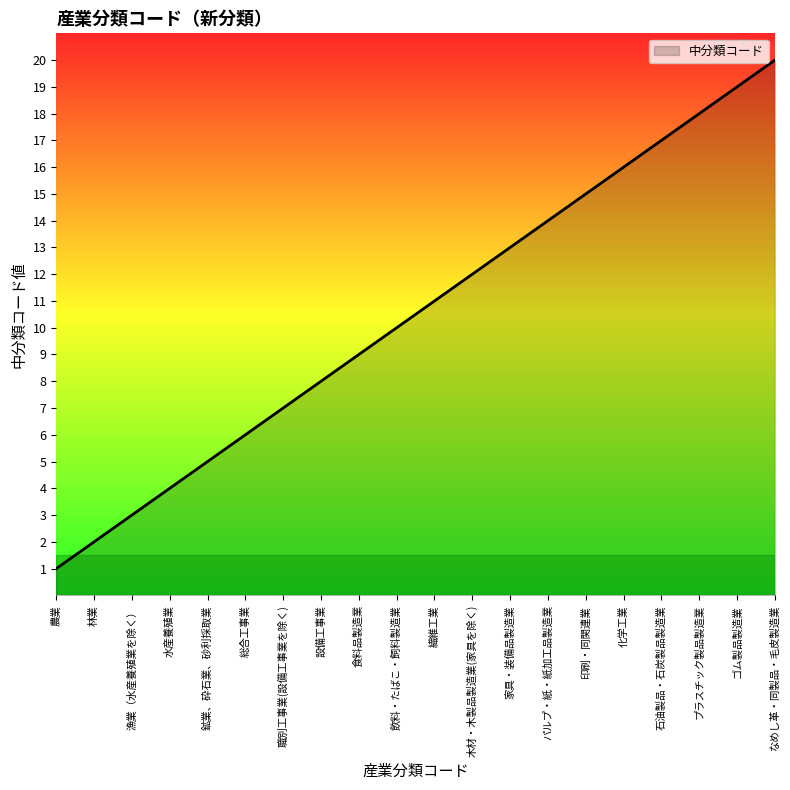

Which has a higher value, 水産養殖業 or 漁業（水産養殖業を除く）?

水産養殖業